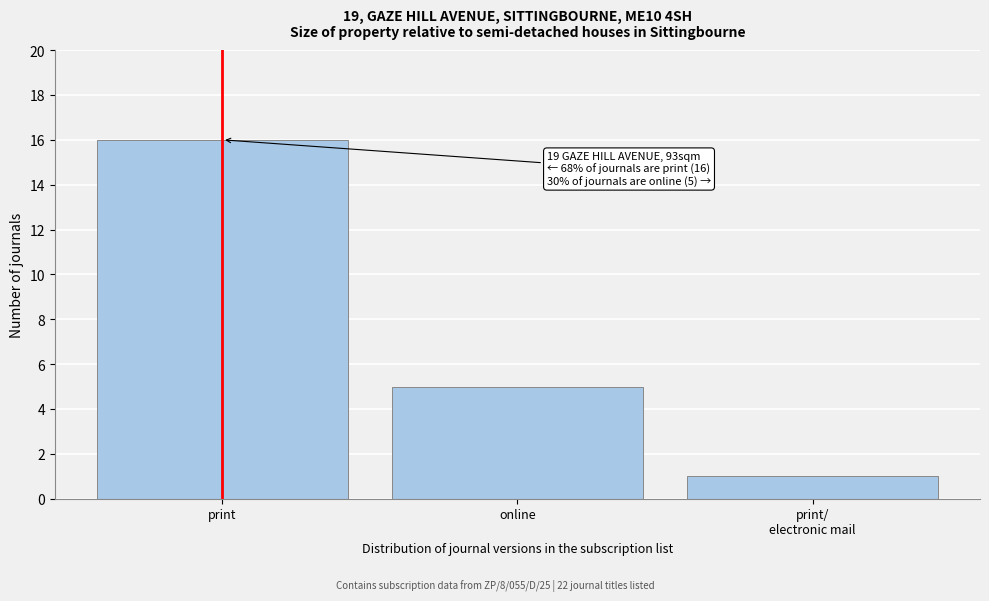

Reading left to right, what are all the values shown in this chart?

16	5	1